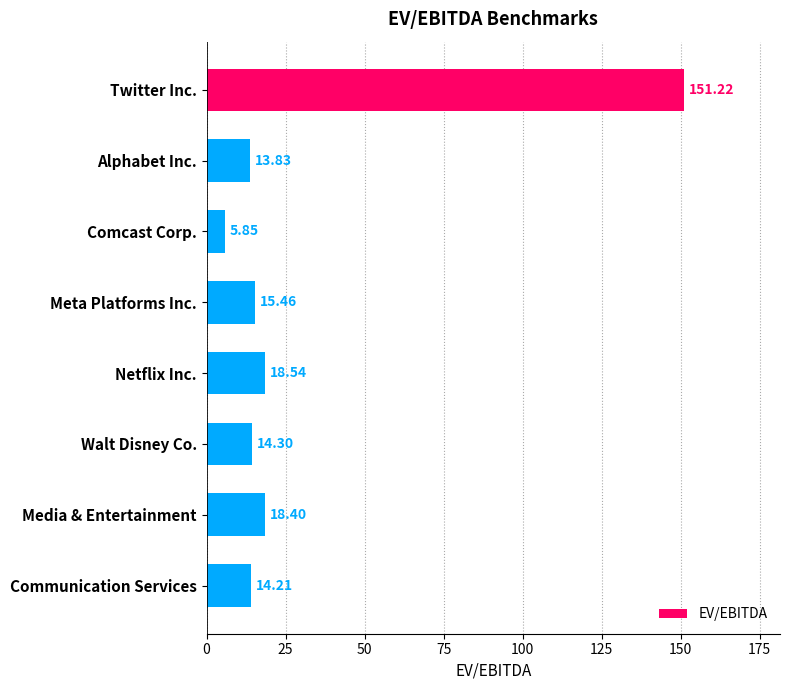

At which label is the value closest to 78?

Netflix Inc.